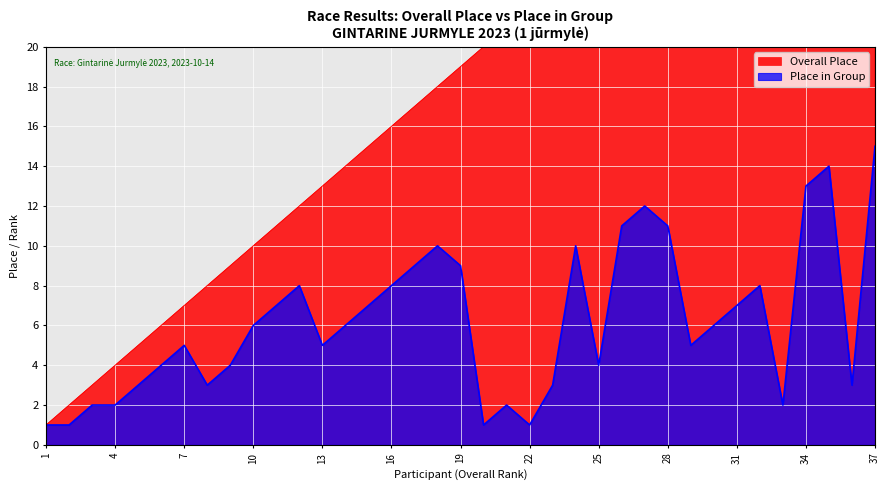

What is the highest value of the Place in Group series?

15